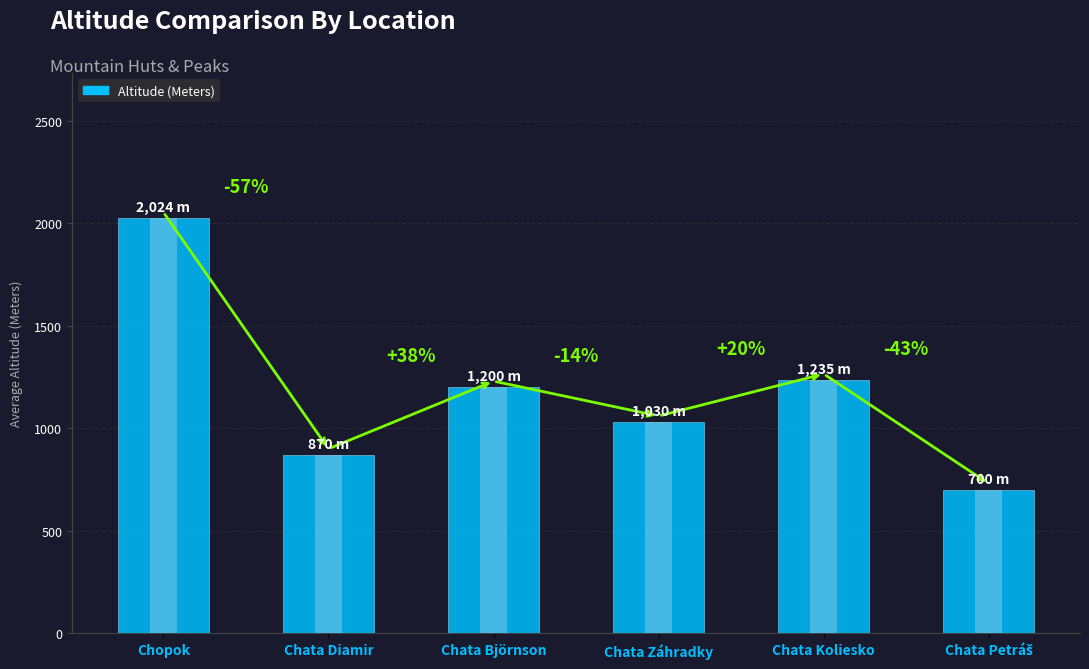

Approximately how many times larger is the value at Chata Petráš compared to Chata Záhradky?

0.7